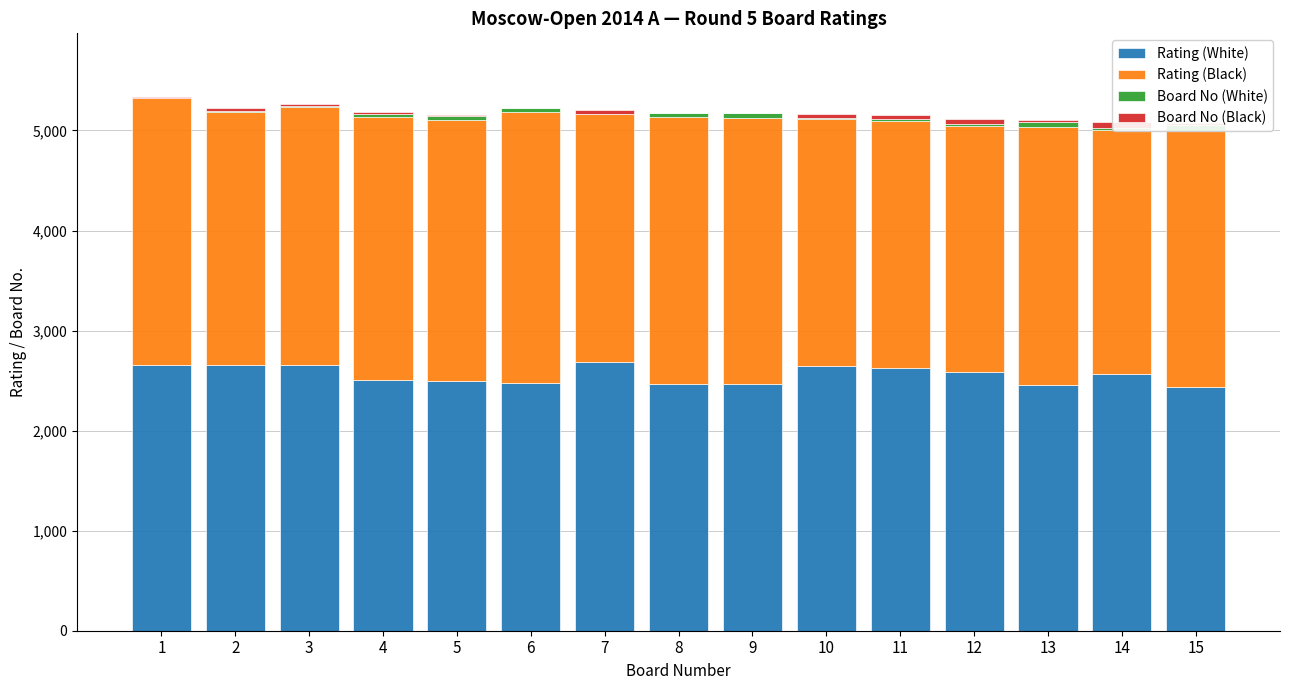

What is the value of the Board No (White) bar at the 9th from the left?

45